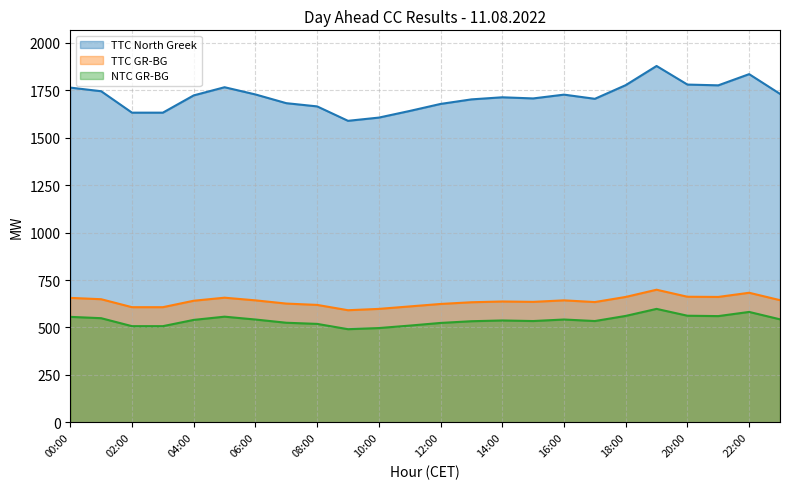

Which has a higher value, 02:00 or 03:00?

02:00